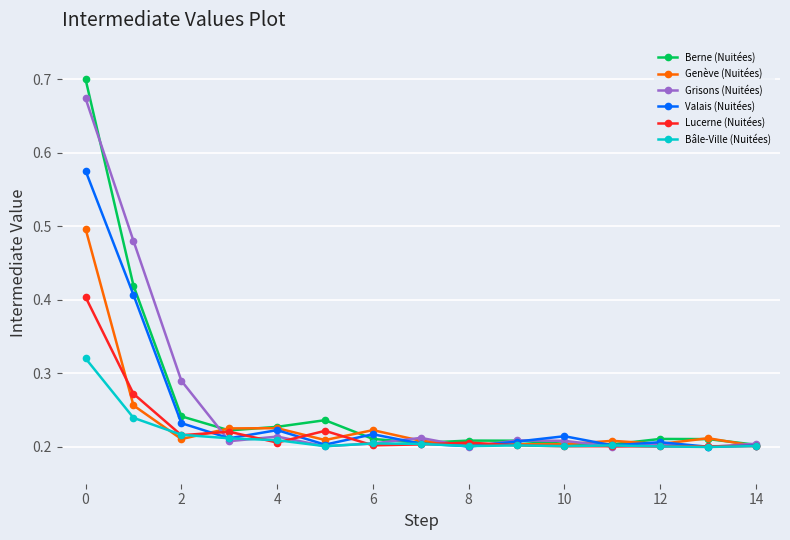

True or false: Genève (Nuitées) has more than 1 interior local peaks.

True